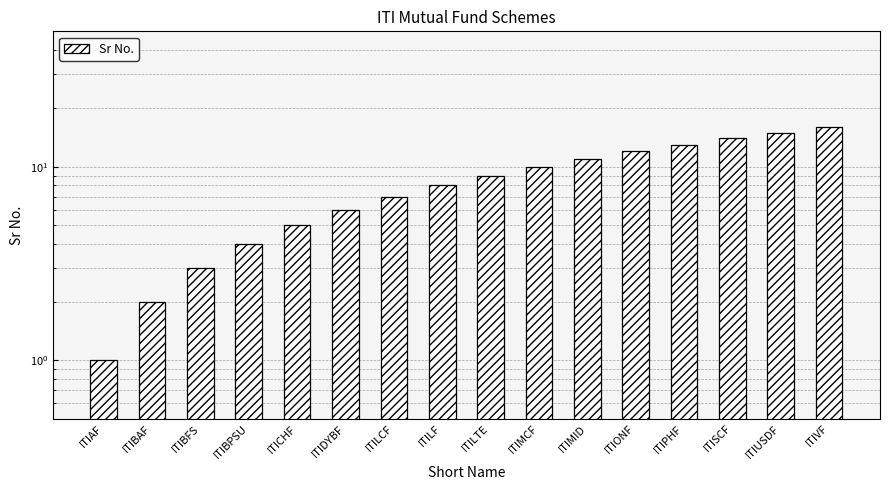

What is the value of the 16th bar from the left?

16